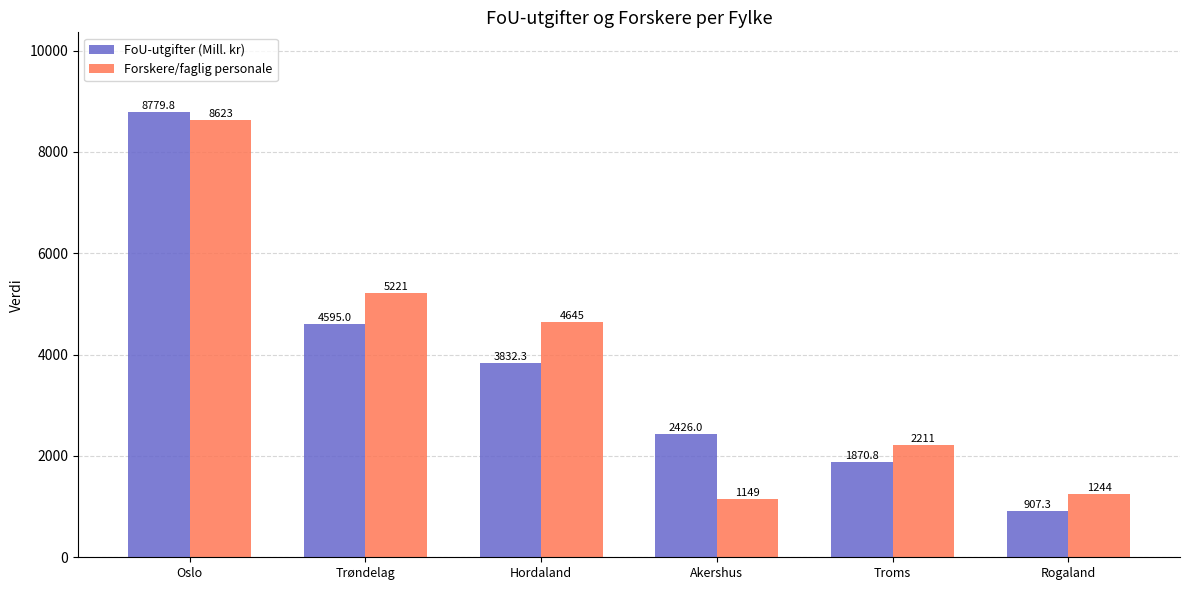

Reading left to right, extract all data points from this chart.

FoU-utgifter (Mill. kr): 8779.8	4595.0	3832.3	2426.0	1870.8	907.3
Forskere/faglig personale: 8623.0	5221.0	4645.0	1149.0	2211.0	1244.0